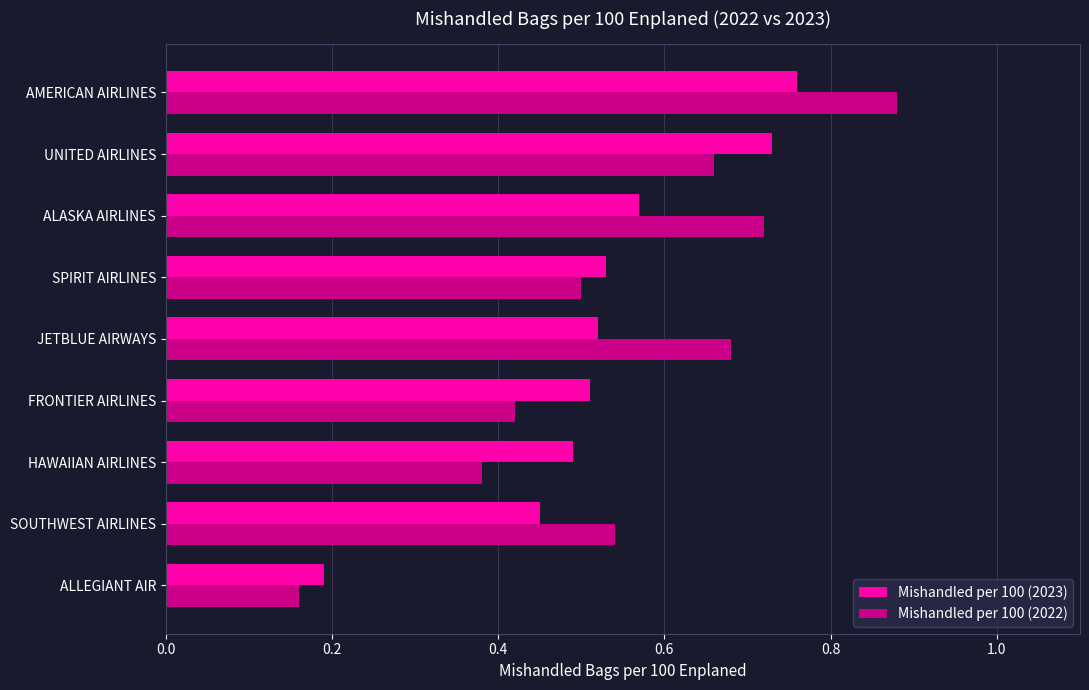

Count the Mishandled per 100 (2022) values in the range 0 to 1.

9